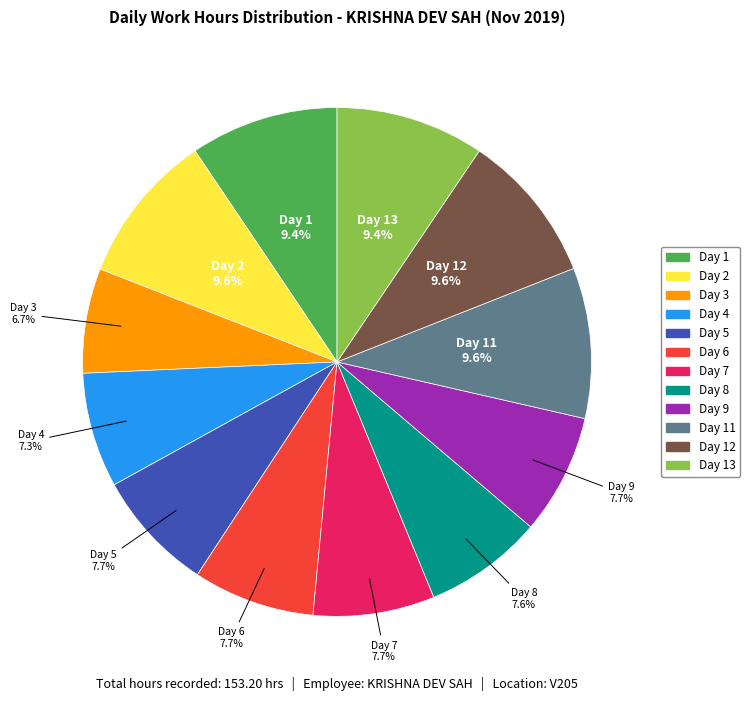

Does any single category account for the majority?

No